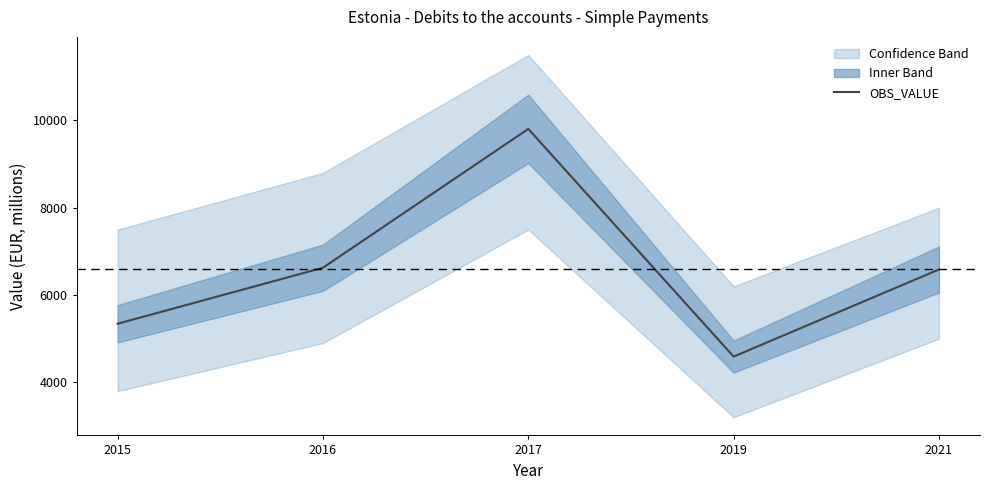

Is it true that the value at 2021 is 6585.8?

True